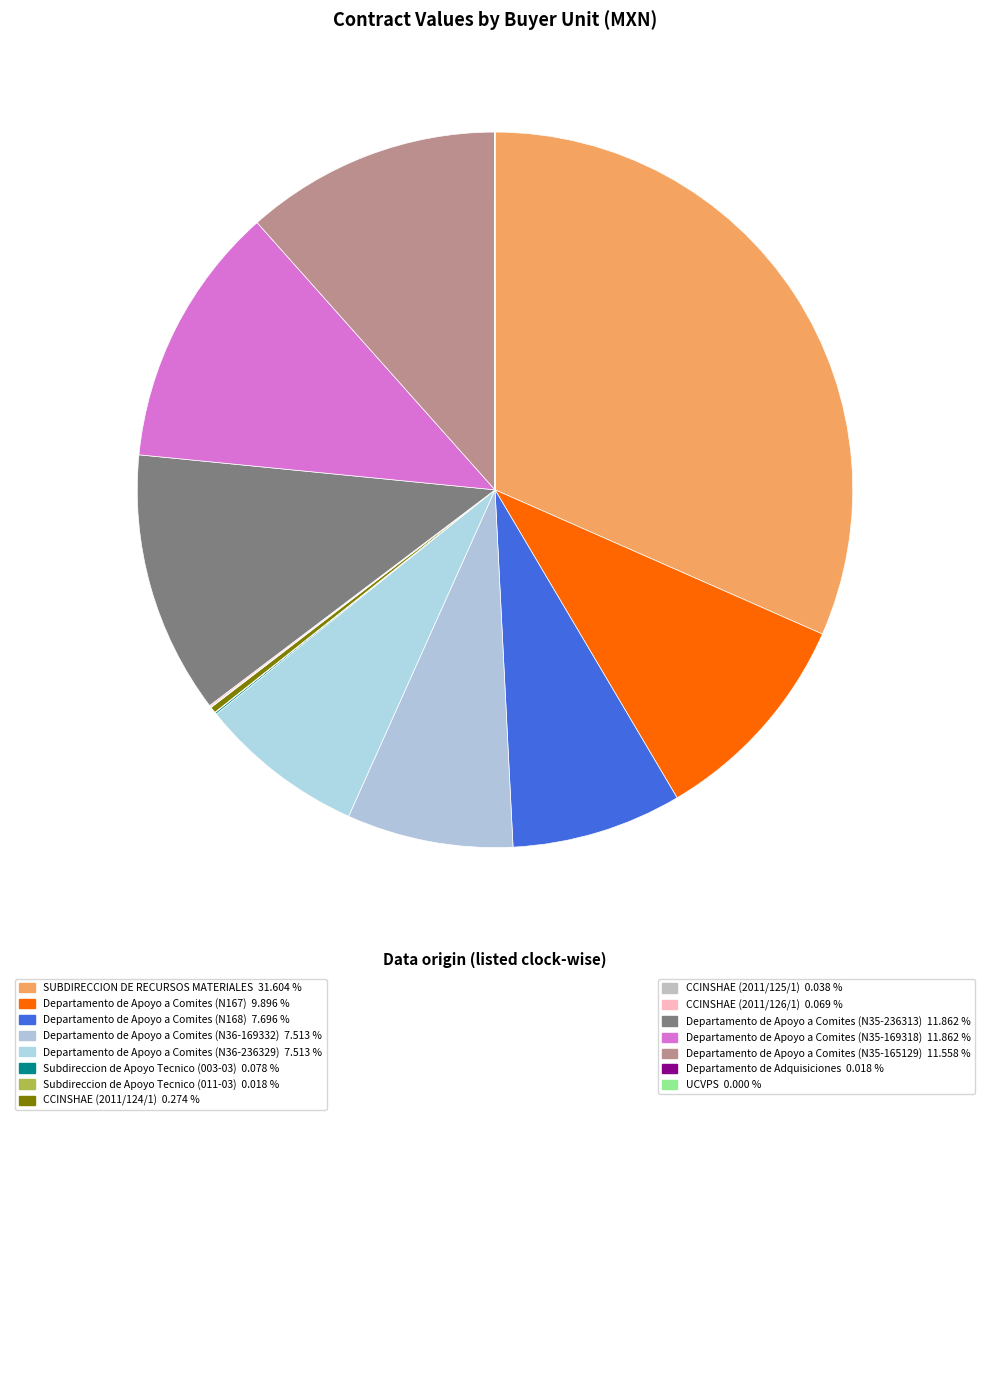

What is the smallest slice in the pie chart?

UCVPS